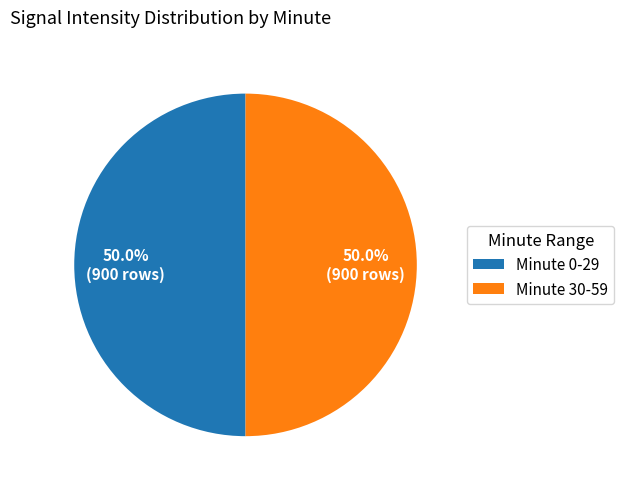

Combined, what portion of the pie is Minute 30-59 and Minute 0-29?

100.0%